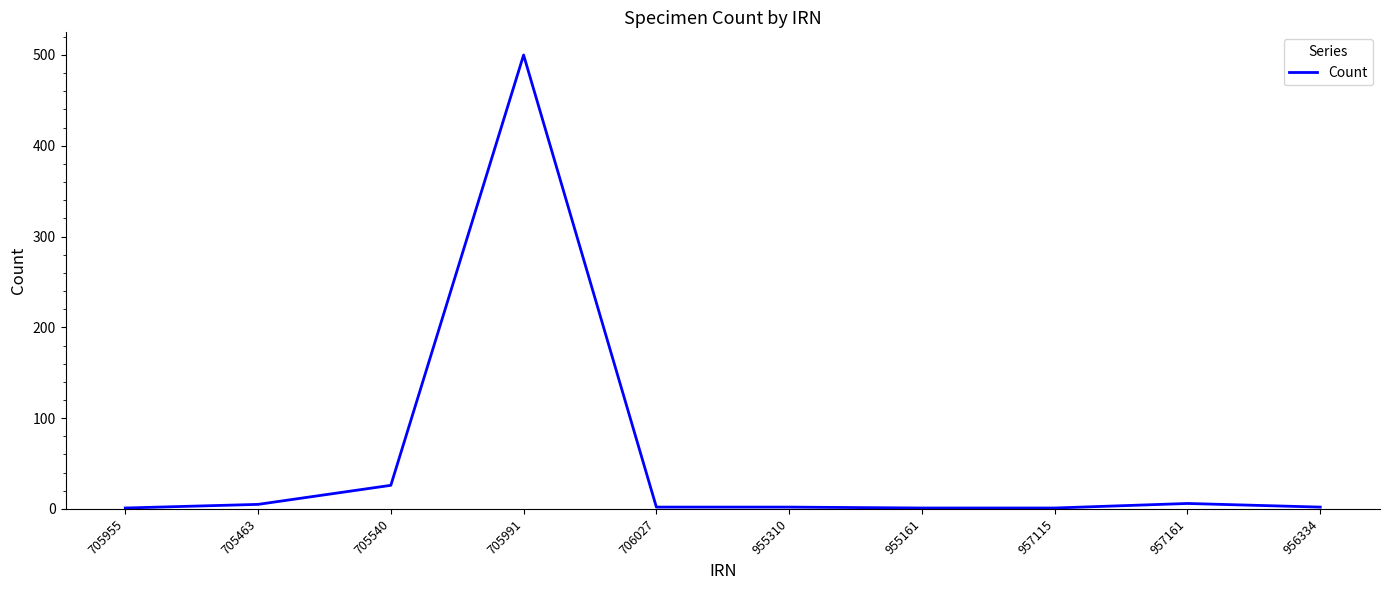

Which has a higher value, 705540 or 705991?

705991